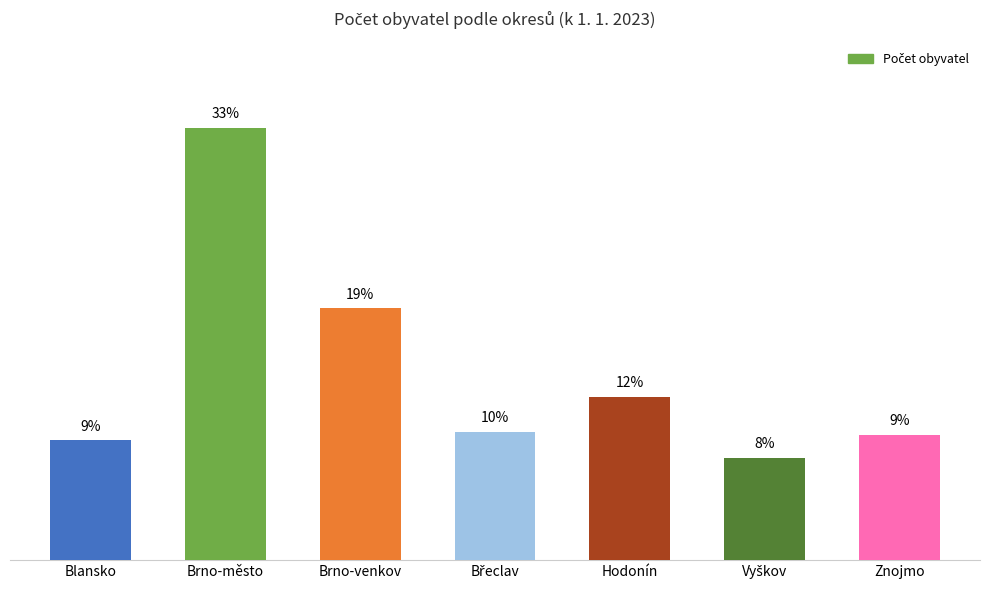

List the labels in order of value, smallest first.

Vyškov, Blansko, Znojmo, Břeclav, Hodonín, Brno-venkov, Brno-město